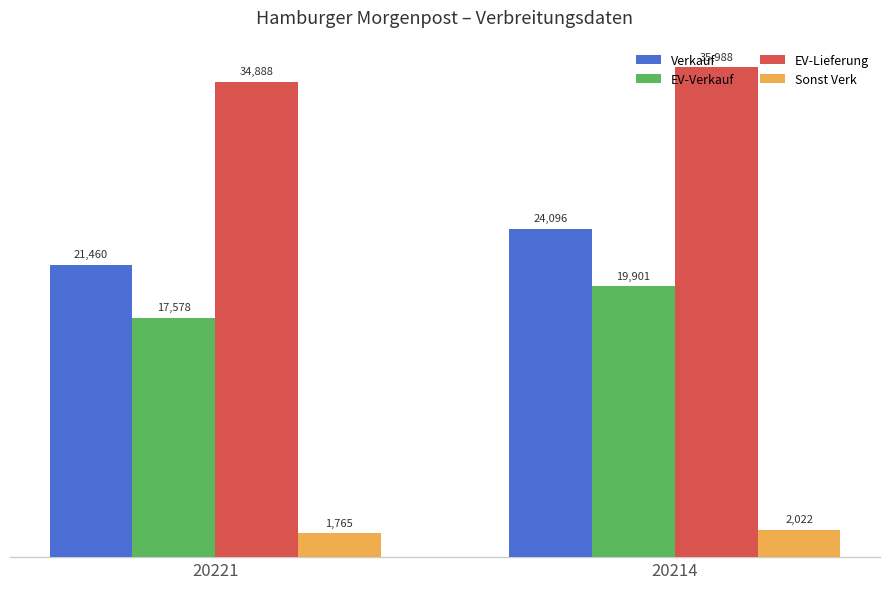

Rank the series by their maximum value, from lowest to highest.

Sonst Verk, EV-Verkauf, Verkauf, EV-Lieferung